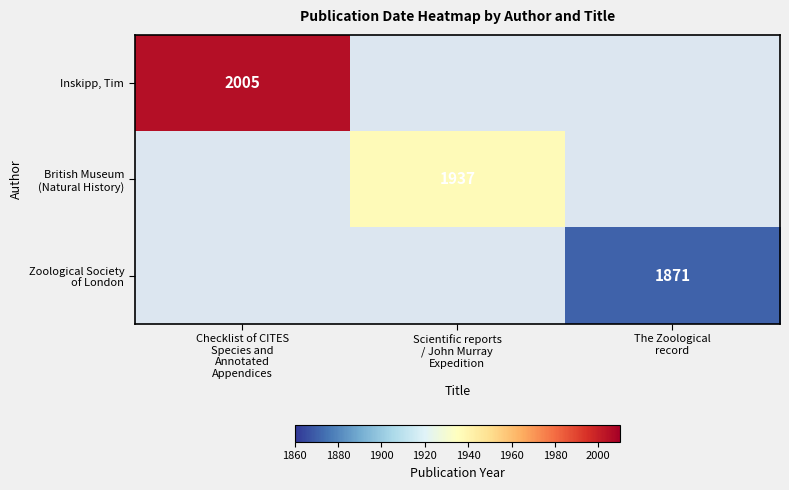

The Inskipp, Tim series shows 3386.8 at Checklist of CITES Species and Annotated Appendices. True or false?

False